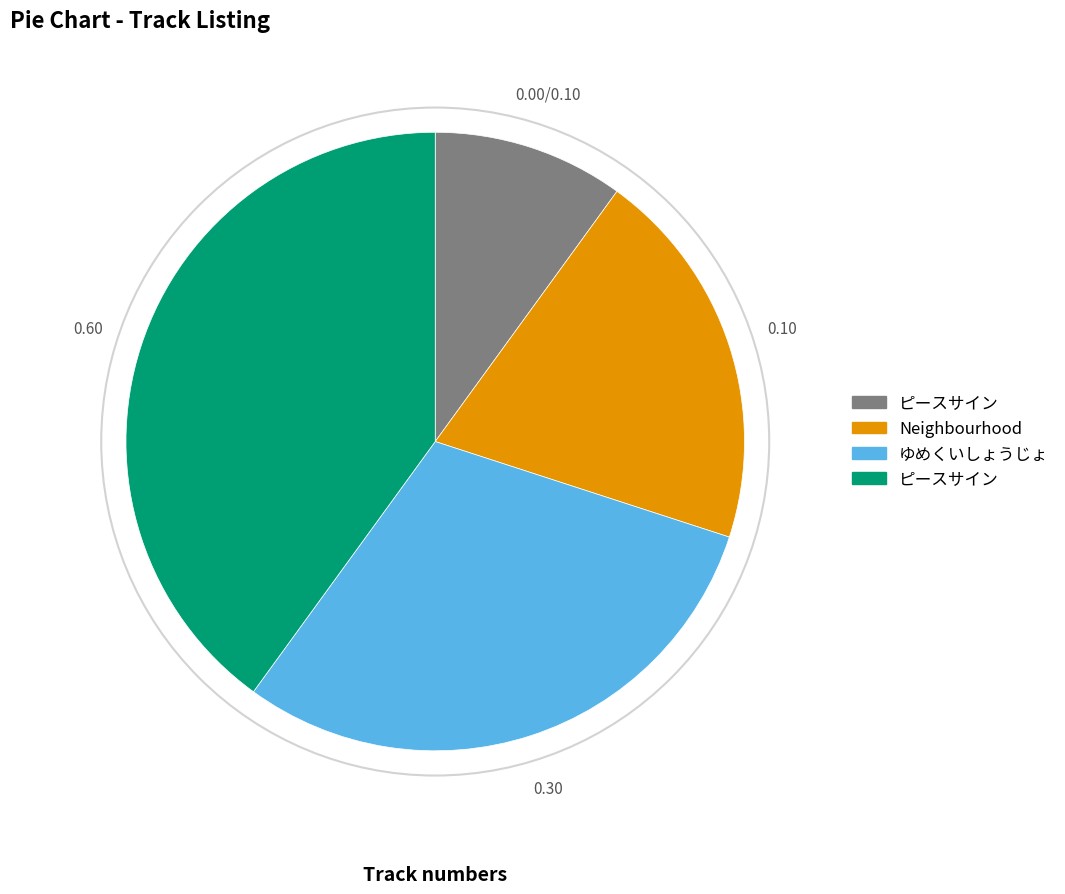

Is there any slice that represents more than half of the pie?

No